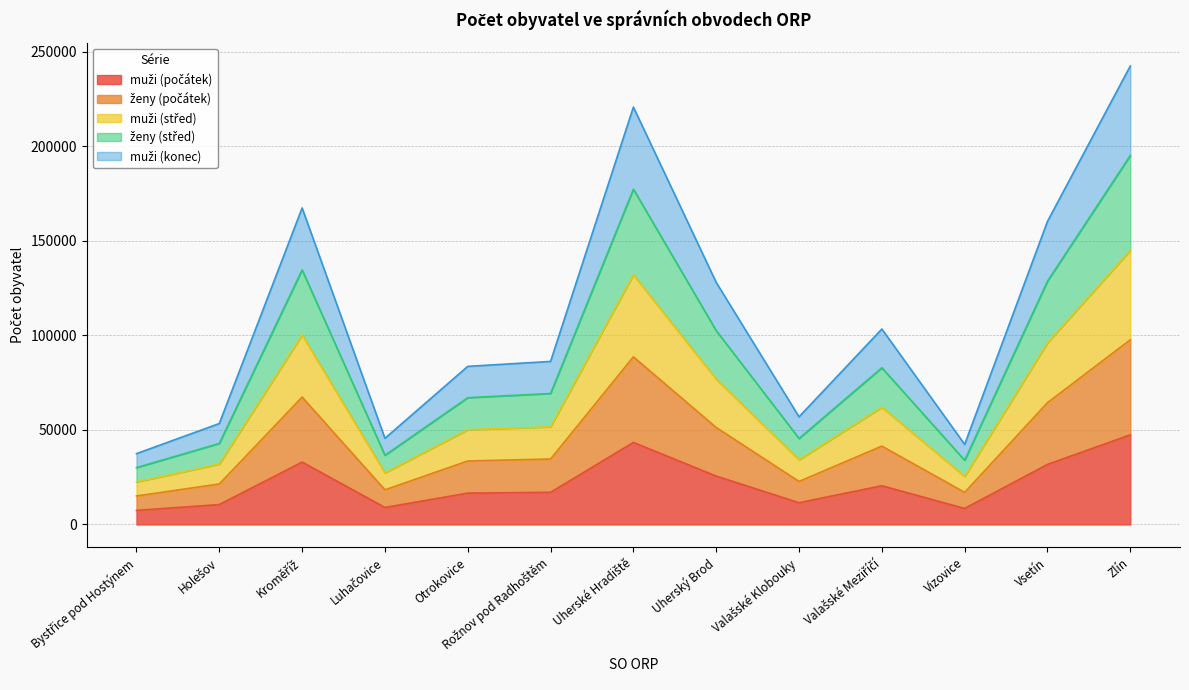

How many distinct data groups are displayed?

5